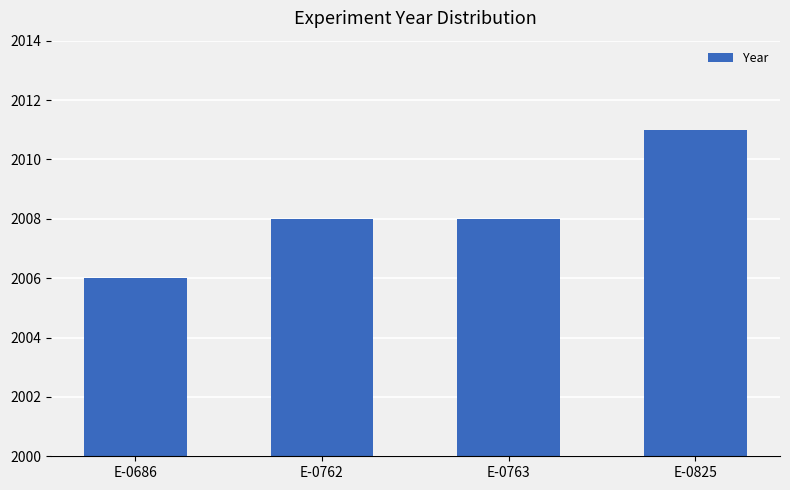

Reading left to right, list all the values displayed in this chart.

E-0686=2006	E-0762=2008	E-0763=2008	E-0825=2011